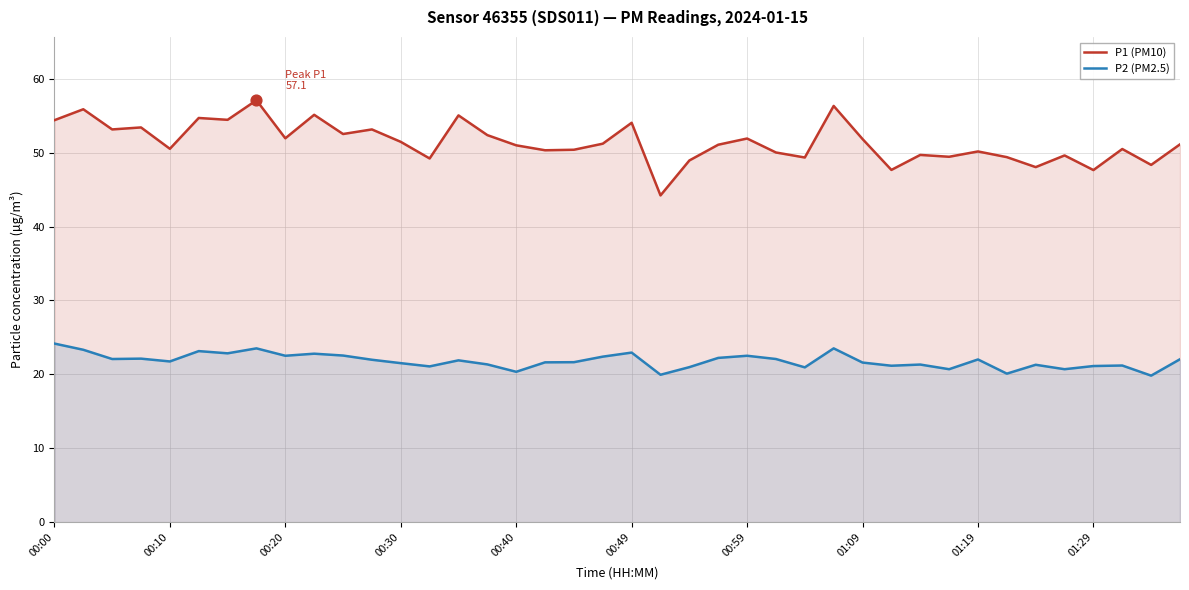

Which series reaches the minimum Y coordinate?

P2 (PM2.5)